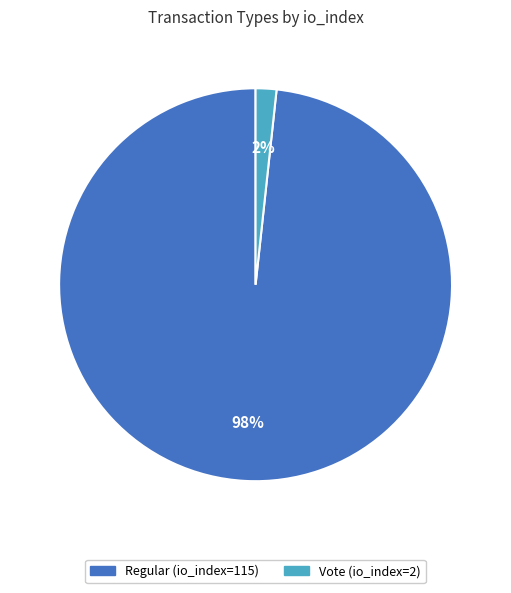

Is there any slice that represents more than half of the pie?

Yes